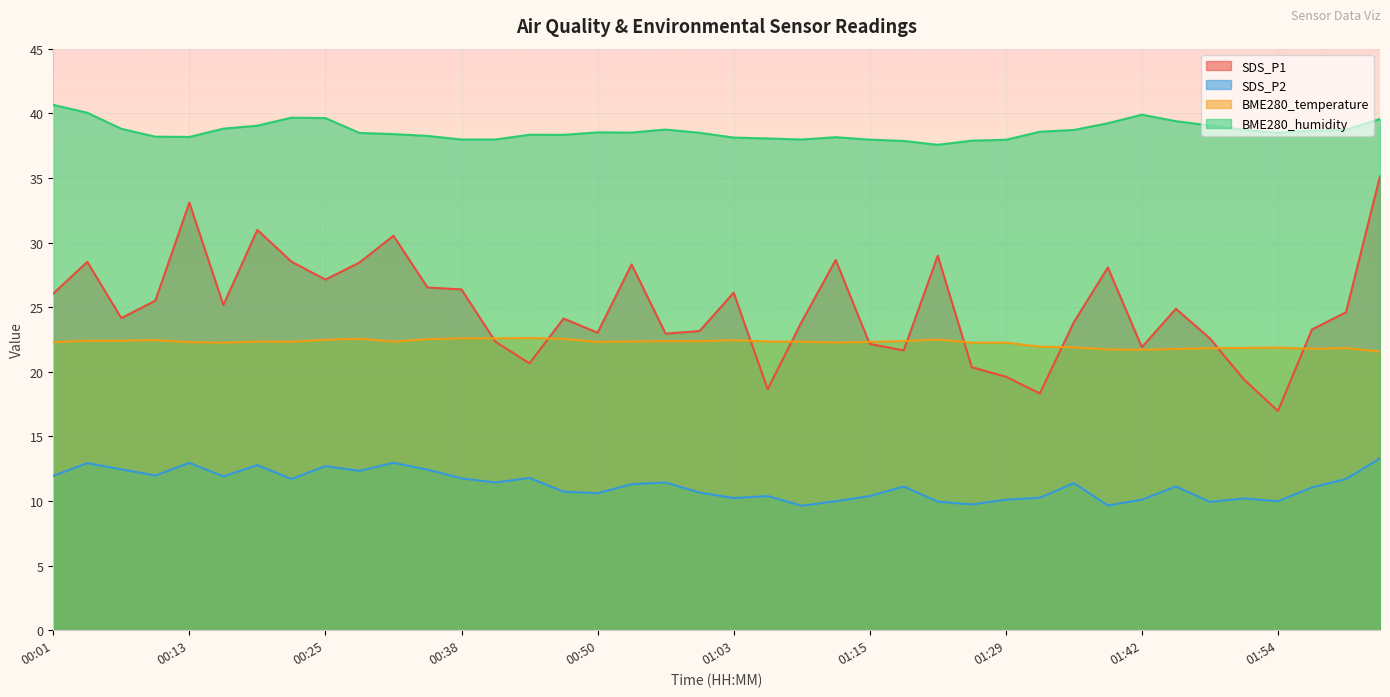

What are all the series names shown in the legend?

SDS_P1, SDS_P2, BME280_temperature, BME280_humidity